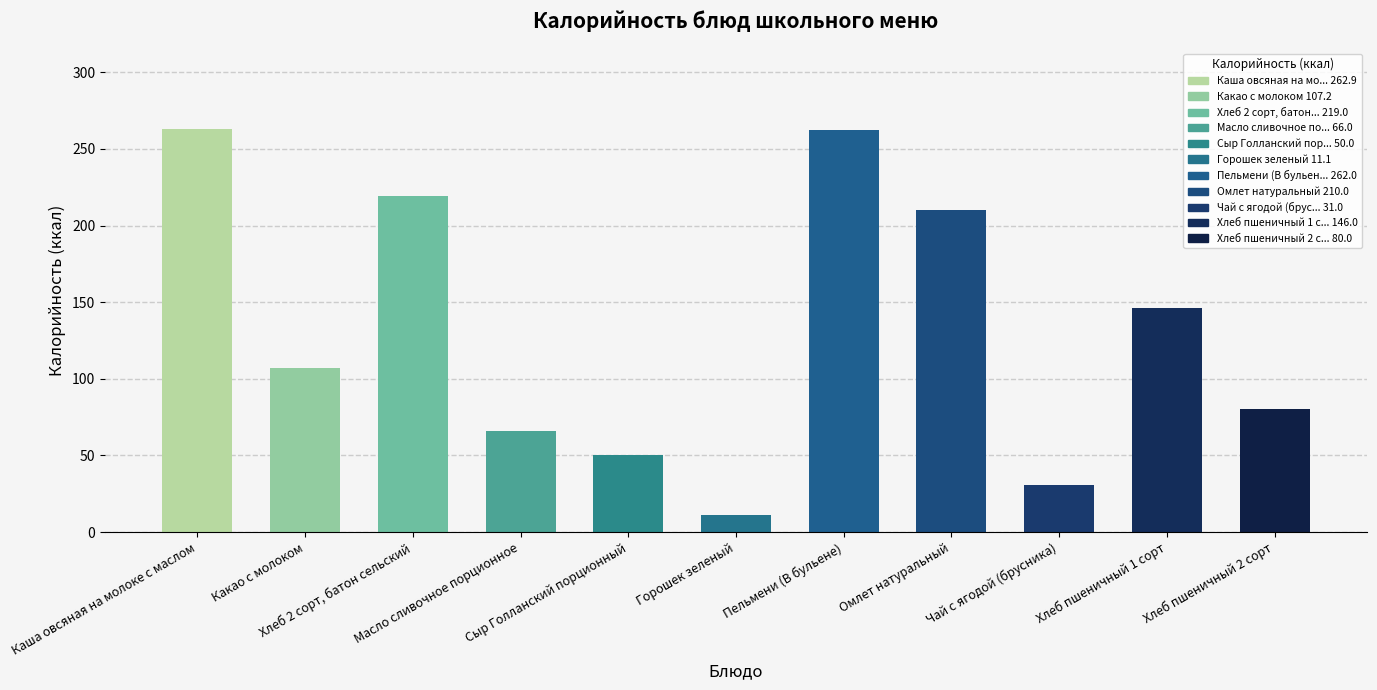

Does the chart contain any negative values?

No